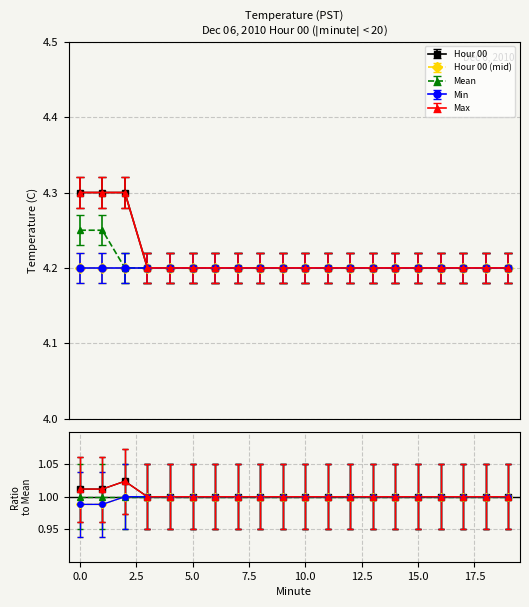

Is this an area chart (filled region under the line)?

No